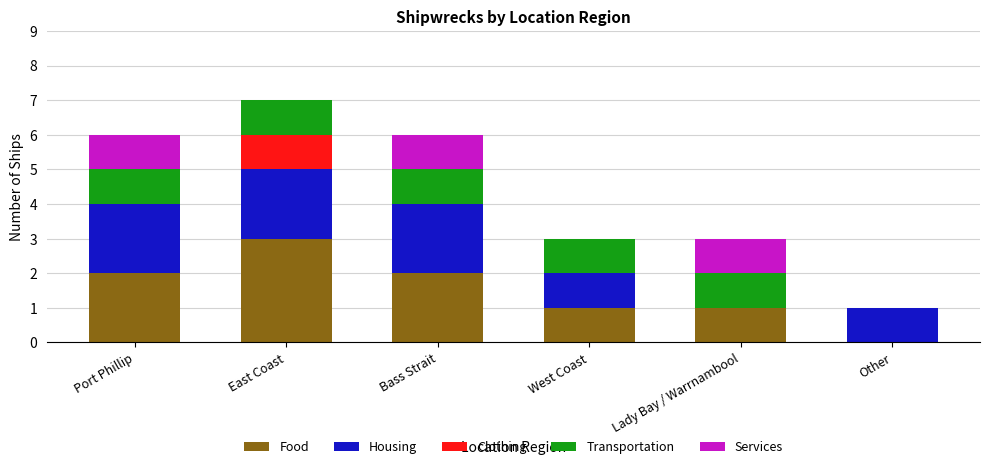

Is it true that Food equals 1 at West Coast?

True